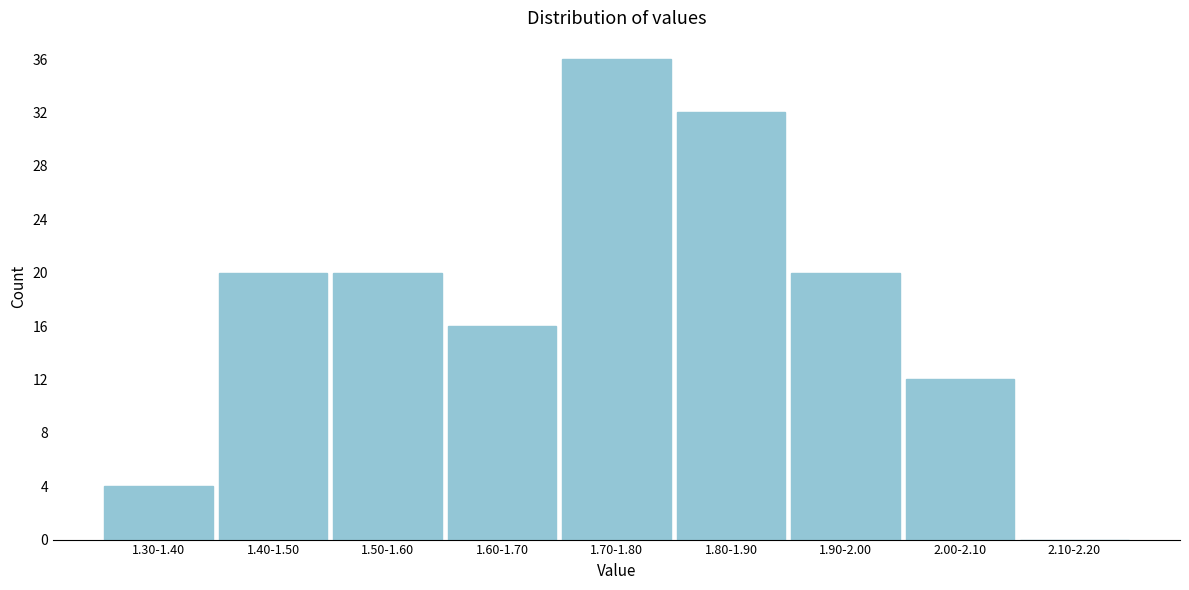

Reading left to right, what are all the values shown in this chart?

1.30-1.40=4	1.40-1.50=20	1.50-1.60=20	1.60-1.70=16	1.70-1.80=36	1.80-1.90=32	1.90-2.00=20	2.00-2.10=12	2.10-2.20=0